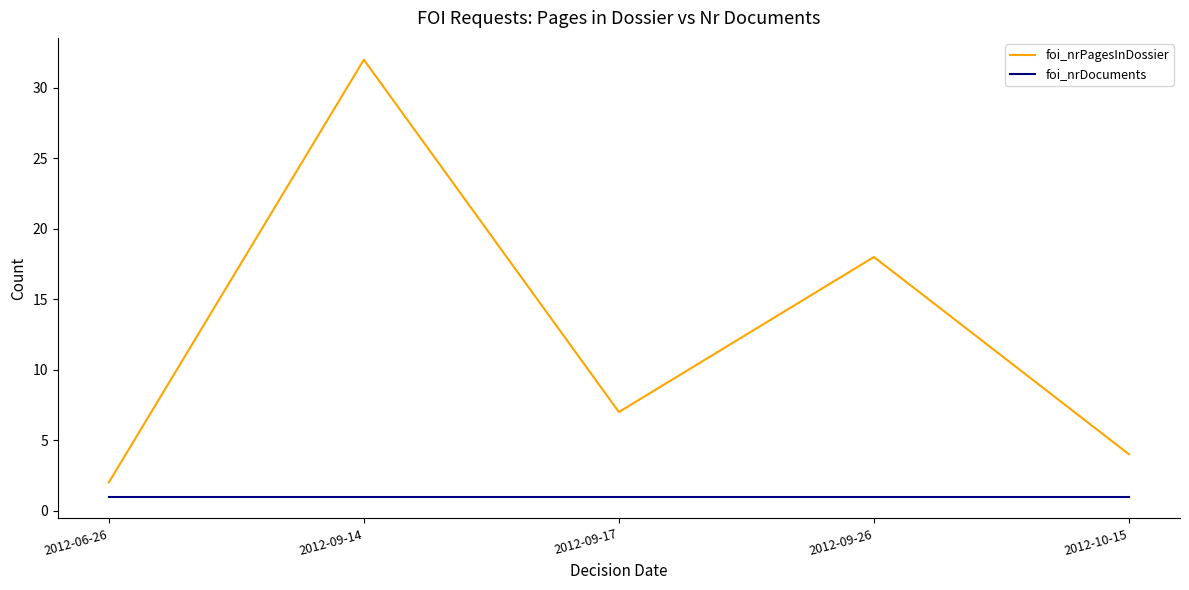

Rank the series by their maximum value, from lowest to highest.

foi_nrDocuments, foi_nrPagesInDossier